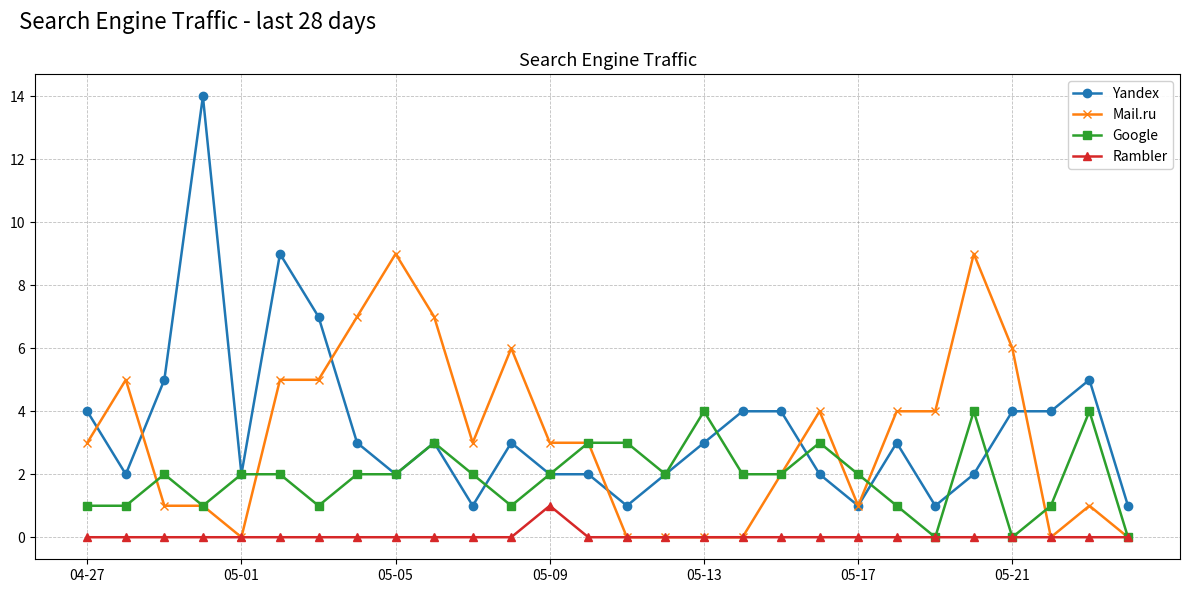

How many Google values are between 1 and 3?

22